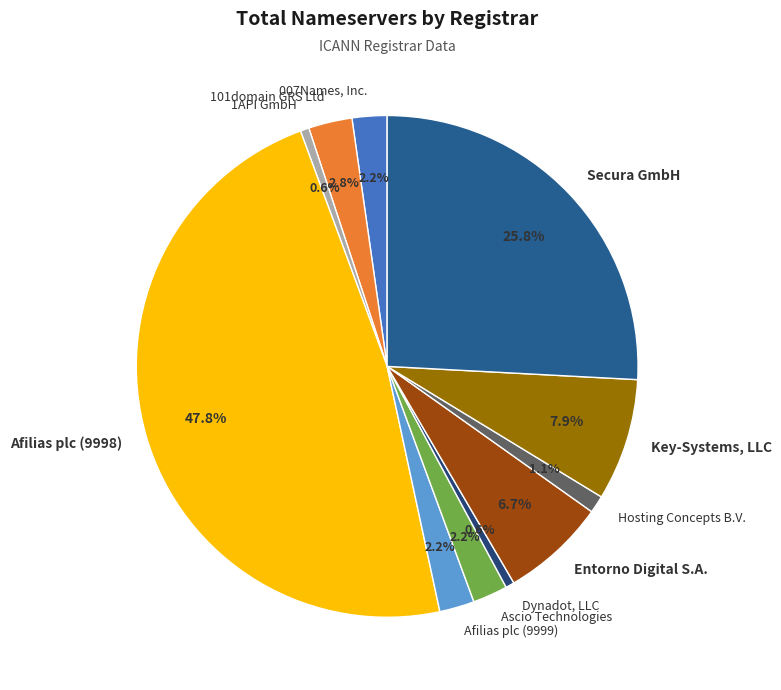

Which category has the biggest portion of the pie?

Afilias plc (9998)